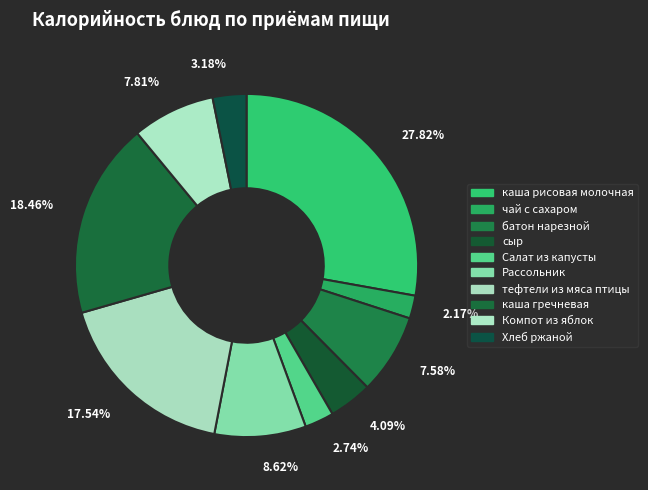

Is it true that чай с сахаром is 11% of the pie?

False